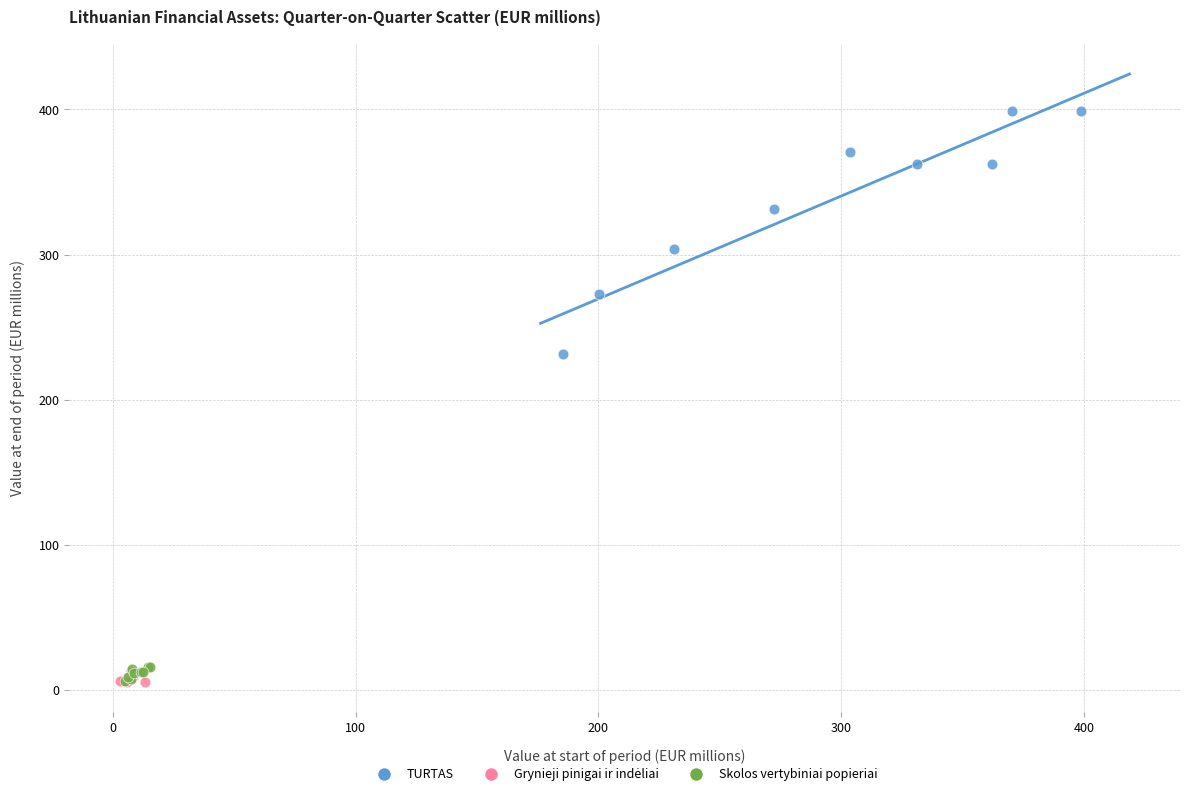

Which series has the widest spread of Y values?

TURTAS